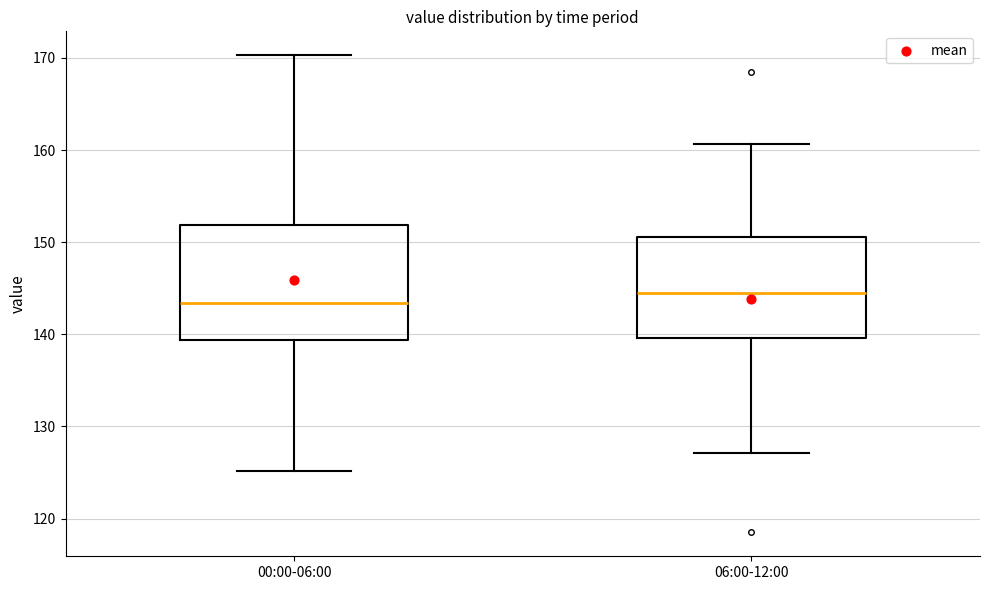

Reading left to right, read every box against the y-axis: the position of its median line, the range the box covers, and the ends of its whiskers. The values are not printed on the chart, so give them approximately, as read against the axis.

00:00-06:00: median 143, box 139 to 152, whiskers 125 to 170
06:00-12:00: median 144, box 140 to 151, whiskers 127 to 161